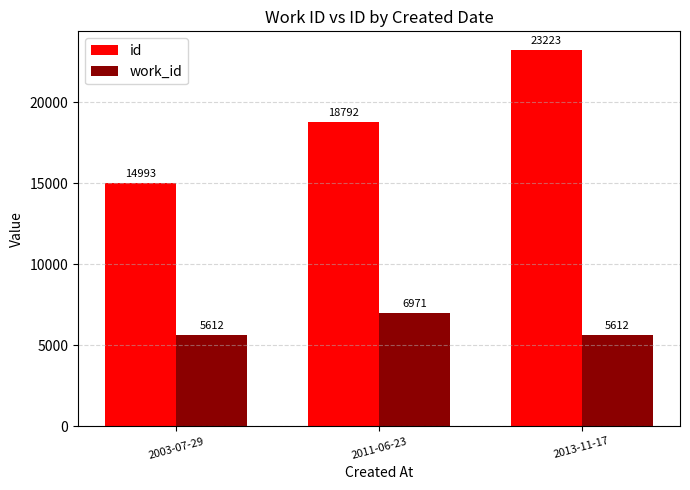

The value of work_id at 2013-11-17 is 9510. True or false?

False